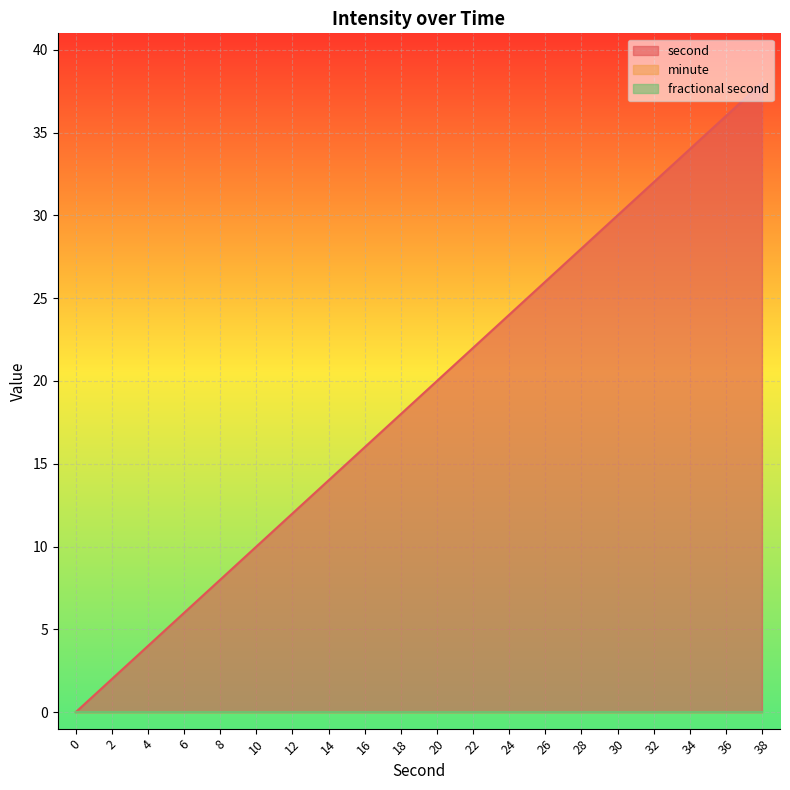

True or false: minute and fractional second intersect in this chart.

False